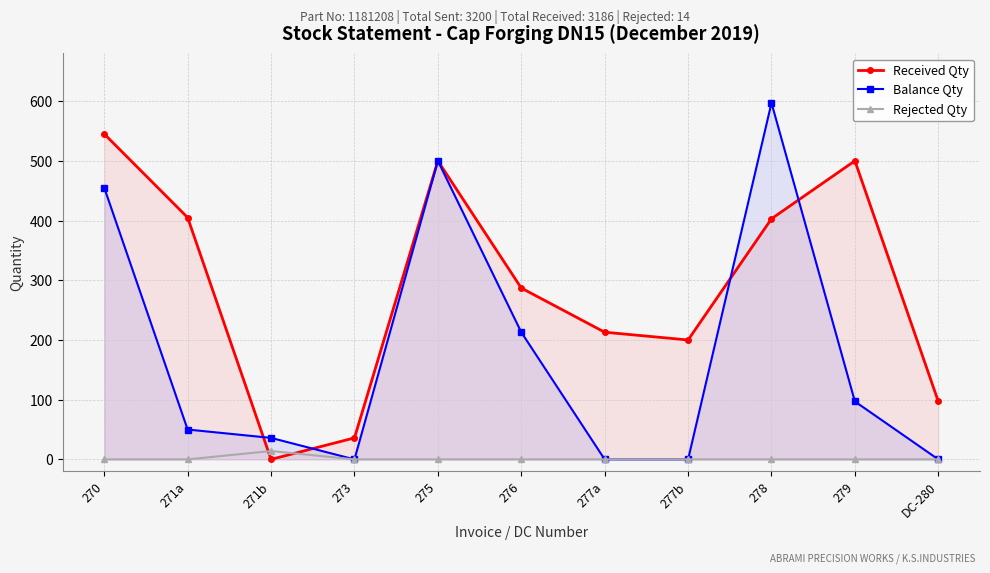

What position from the right is 277a?

5